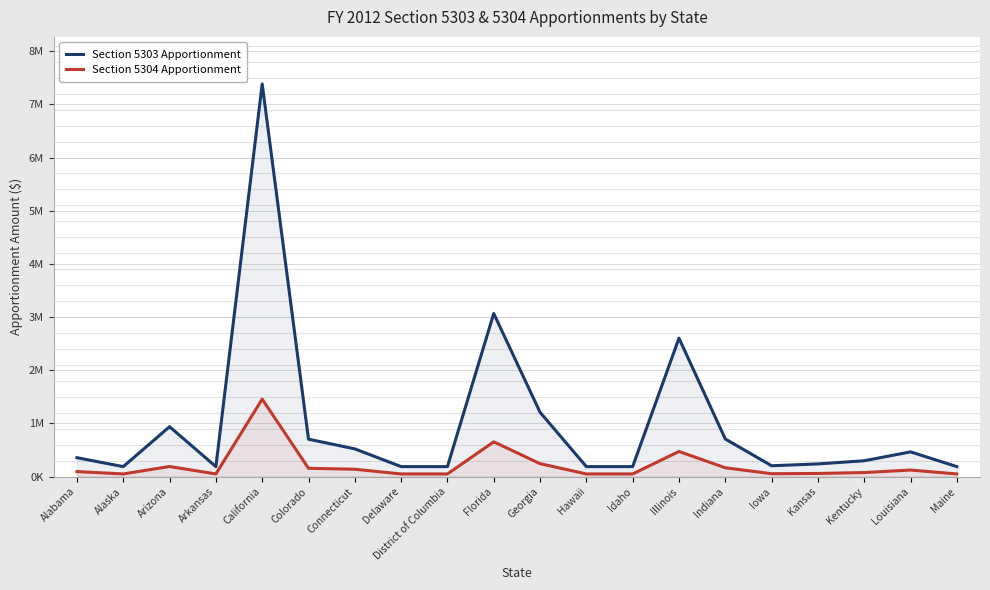

How many lines are shown in the chart?

2